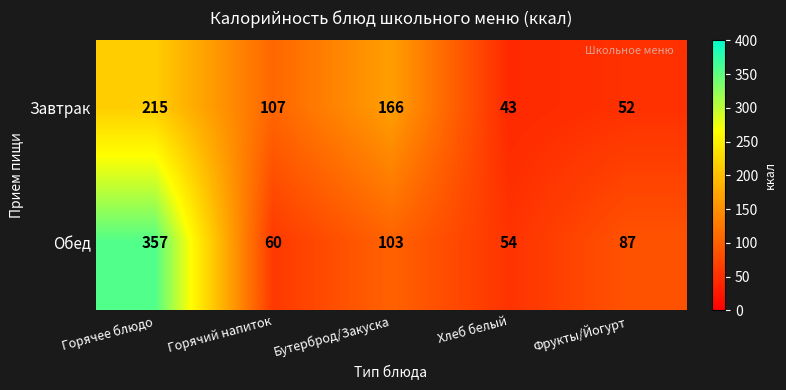

The value of Завтрак at Горячий напиток is 34. True or false?

False